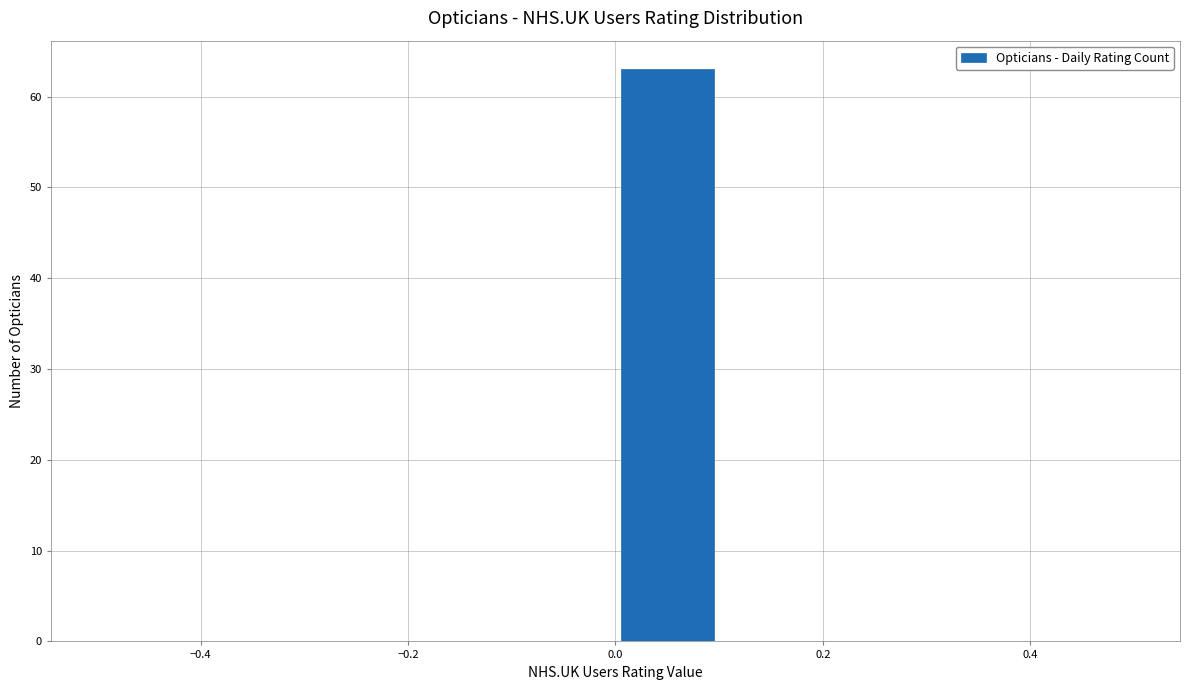

Which range on the x-axis has the tallest bar?

0.0 to 0.1